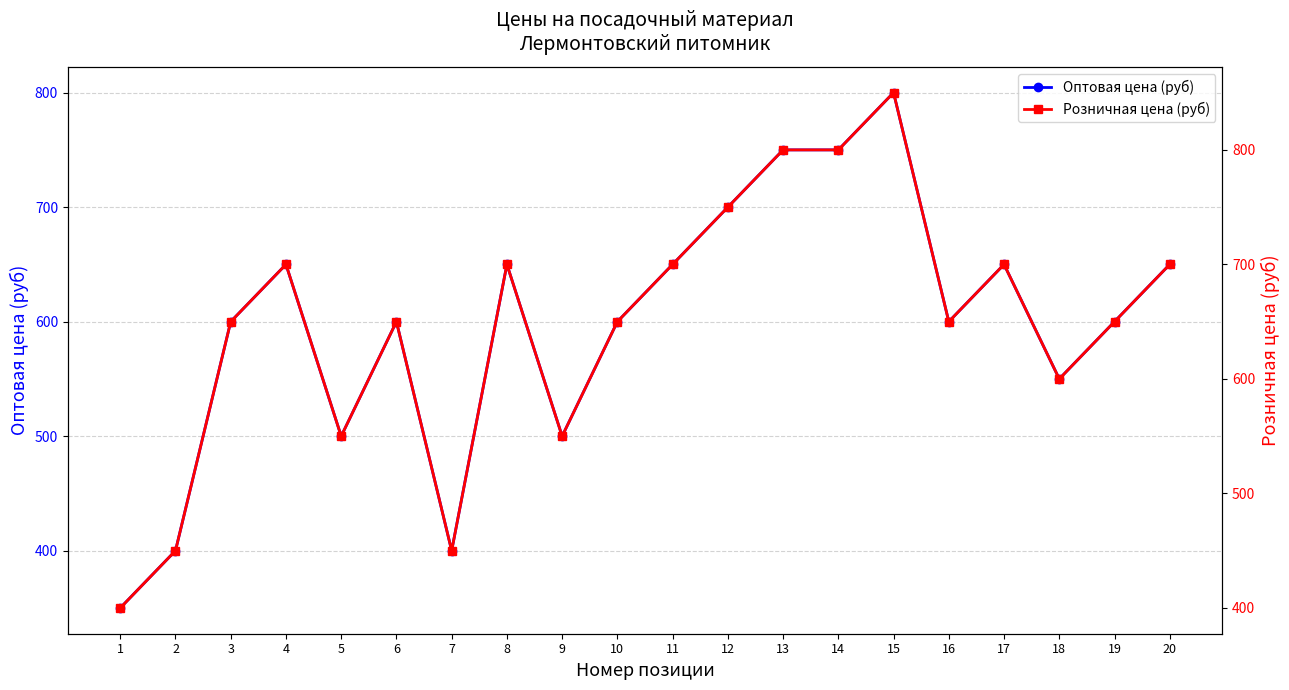

Count the number of data series in this chart.

2